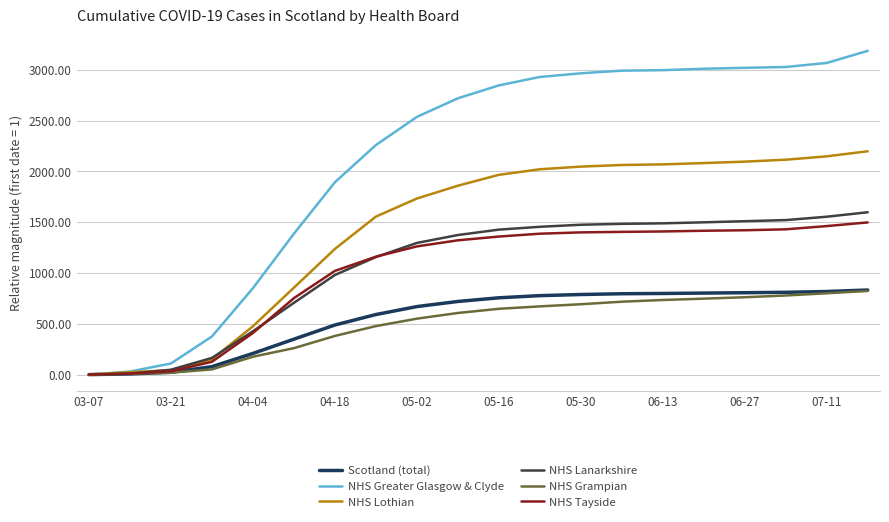

What are all the series names shown in the legend?

Scotland (total), NHS Greater Glasgow & Clyde, NHS Lothian, NHS Lanarkshire, NHS Grampian, NHS Tayside